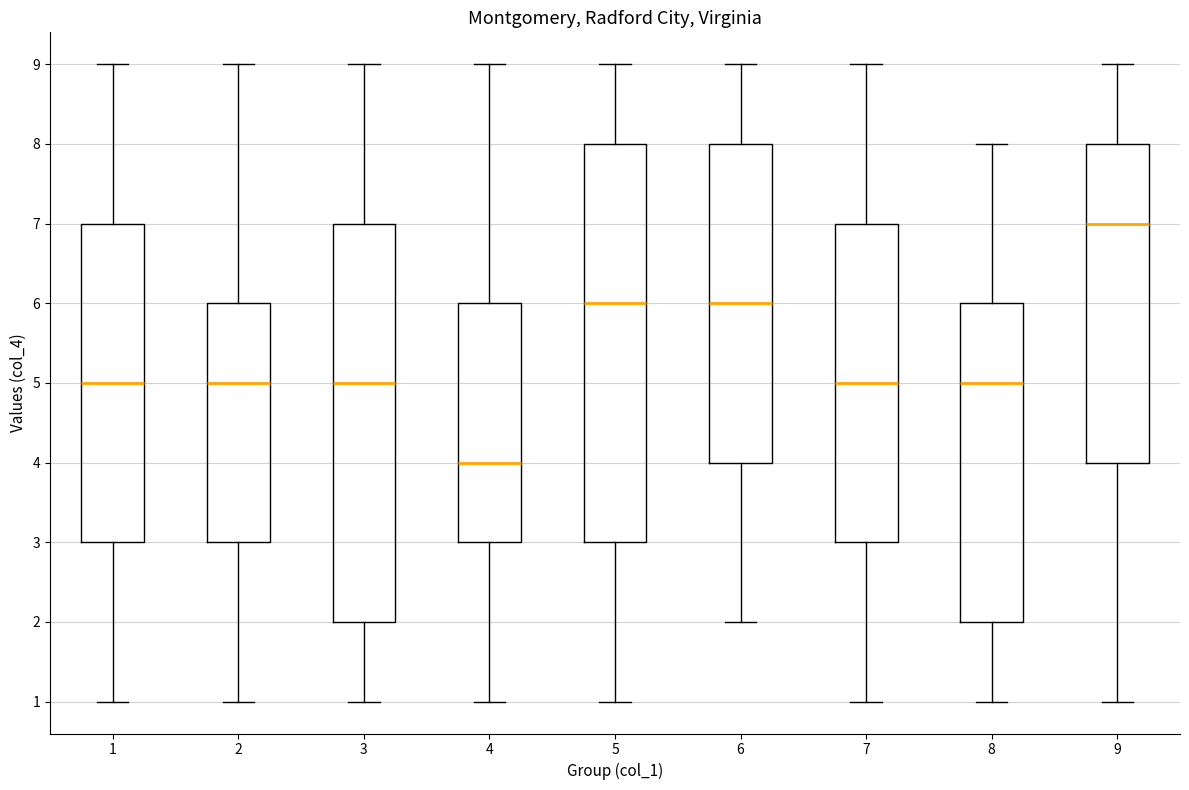

Reading left to right, transcribe this box plot: for each box, give where its median line is, the range the box spans, and where its two whiskers end, as read against the y-axis. The values are not printed on the chart, so give them approximately, as read against the axis.

1: median 5, box 3 to 7, whiskers 1 to 9
2: median 5, box 3 to 6, whiskers 1 to 9
3: median 5, box 2 to 7, whiskers 1 to 9
4: median 4, box 3 to 6, whiskers 1 to 9
5: median 6, box 3 to 8, whiskers 1 to 9
6: median 6, box 4 to 8, whiskers 2 to 9
7: median 5, box 3 to 7, whiskers 1 to 9
8: median 5, box 2 to 6, whiskers 1 to 8
9: median 7, box 4 to 8, whiskers 1 to 9